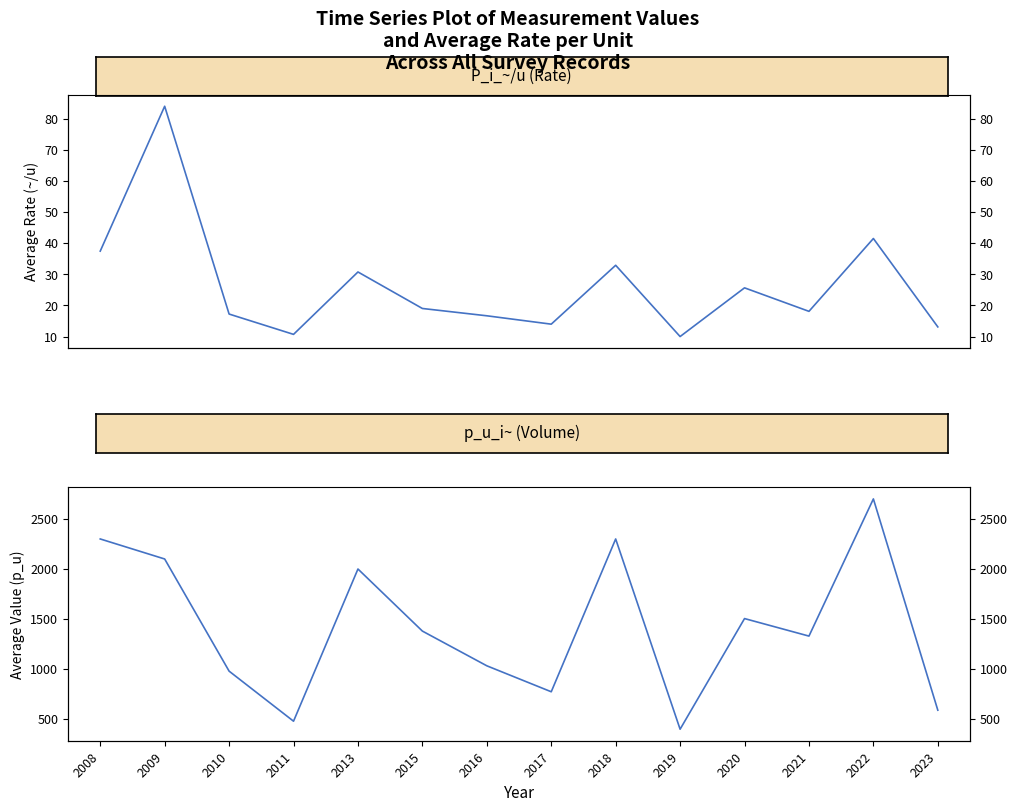

Is it true that p_u_i~ equals 925.7 at 2018?

False